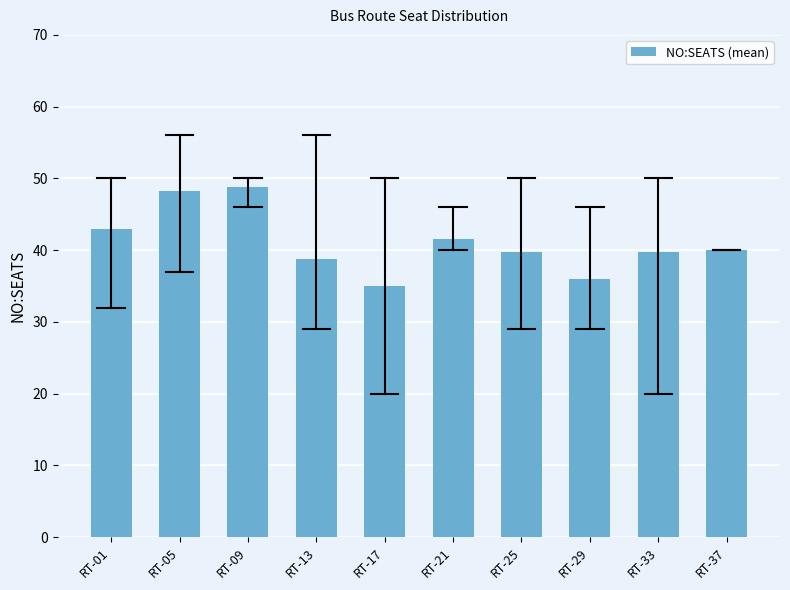

Is it true that the value at RT-37 is 66.0?

False